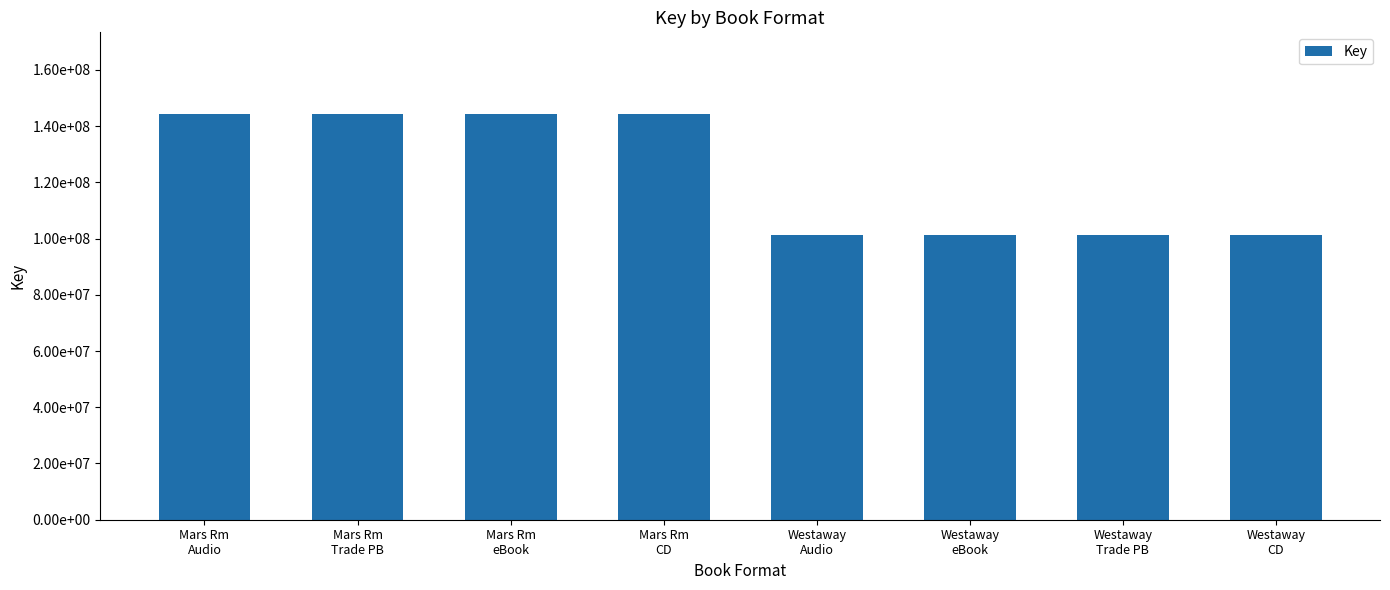

Where is the data nearest to the value 122816009?

Westaway
Audio